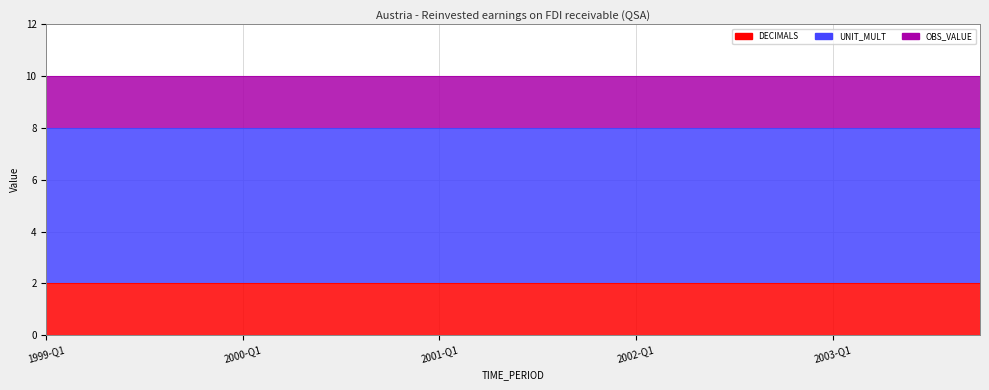

Is it true that OBS_VALUE equals 2 at 2000-Q3?

True